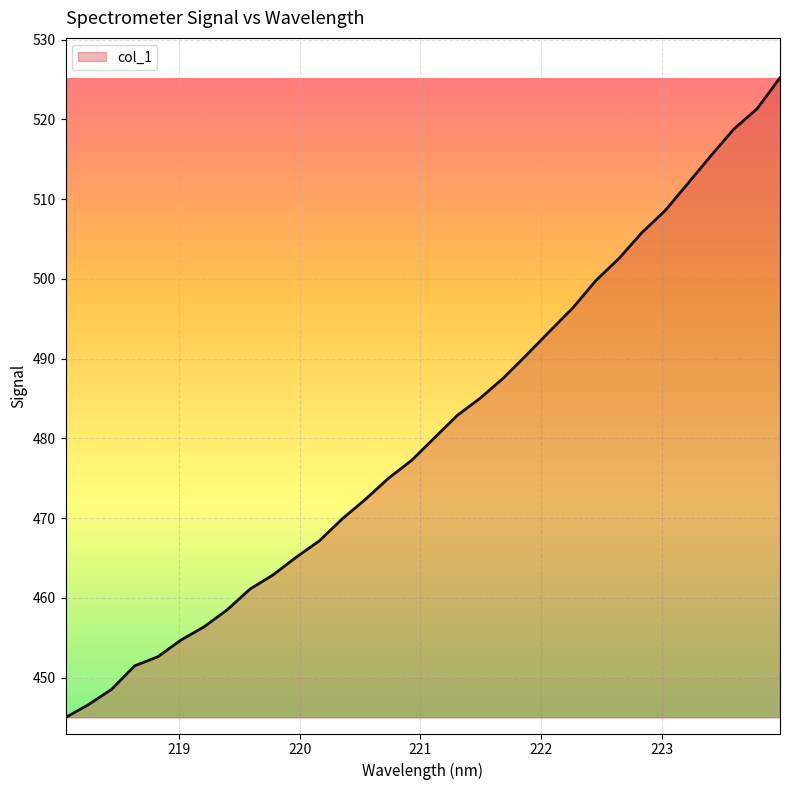

What is the average value?

480.9